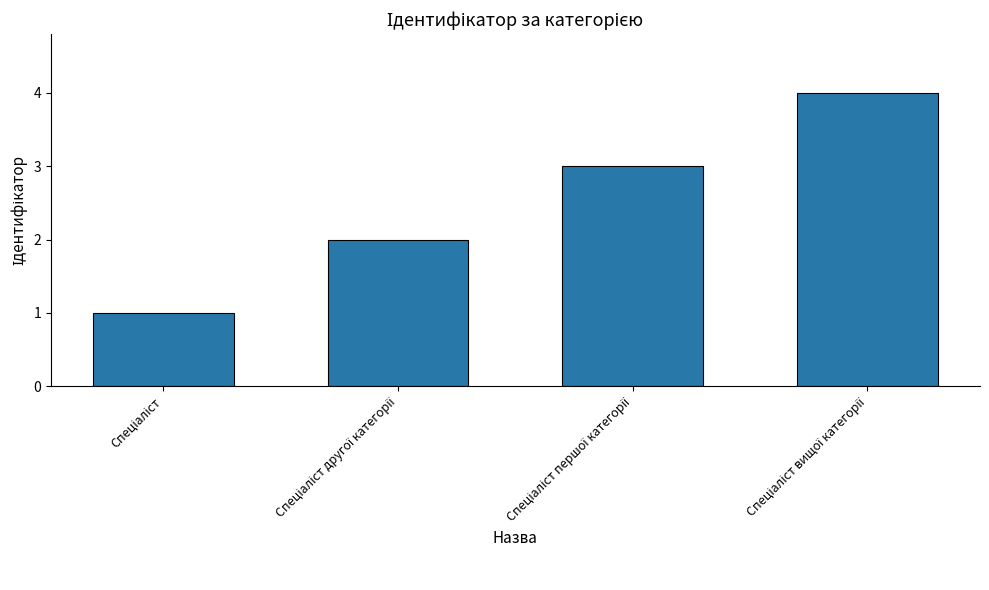

What is the greatest value displayed?

4